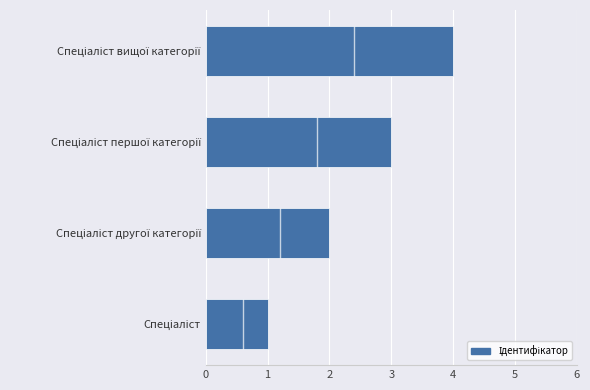

What is the ratio of the value at Спеціаліст першої категорії to the value at Спеціаліст вищої категорії?

0.8